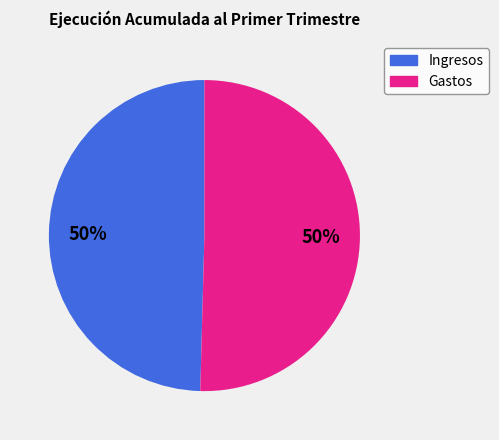

To the nearest percent, what is the average slice percentage?

50%